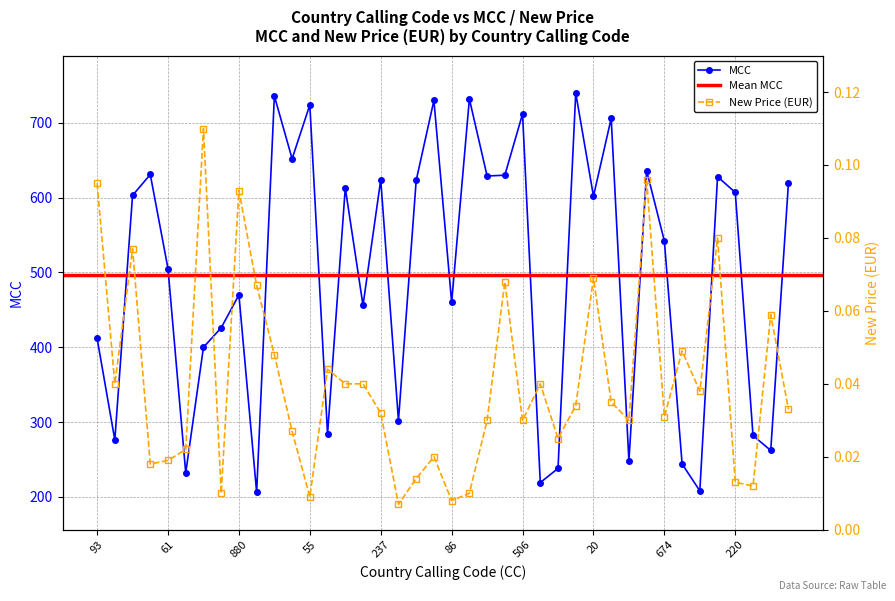

True or false: MCC has more than 0 interior local peaks.

True